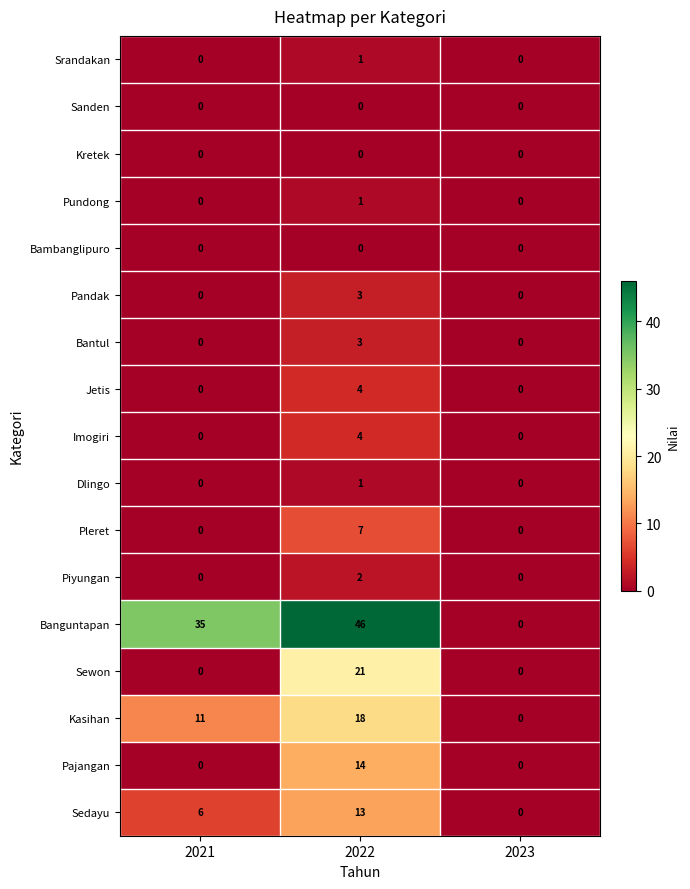

Which series has the largest range (max minus min)?

Banguntapan